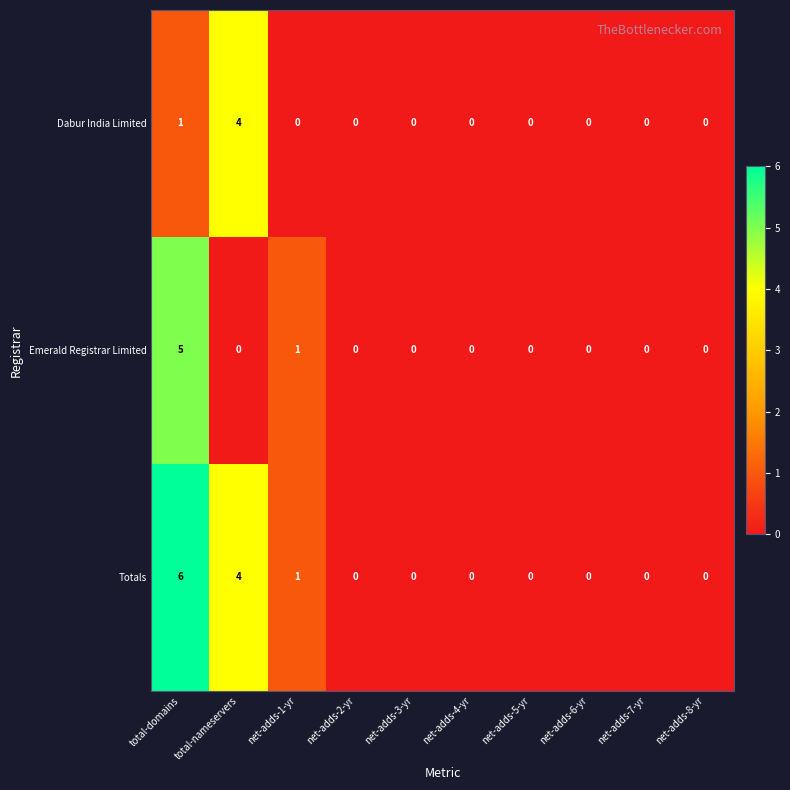

How many series are shown in this chart?

3